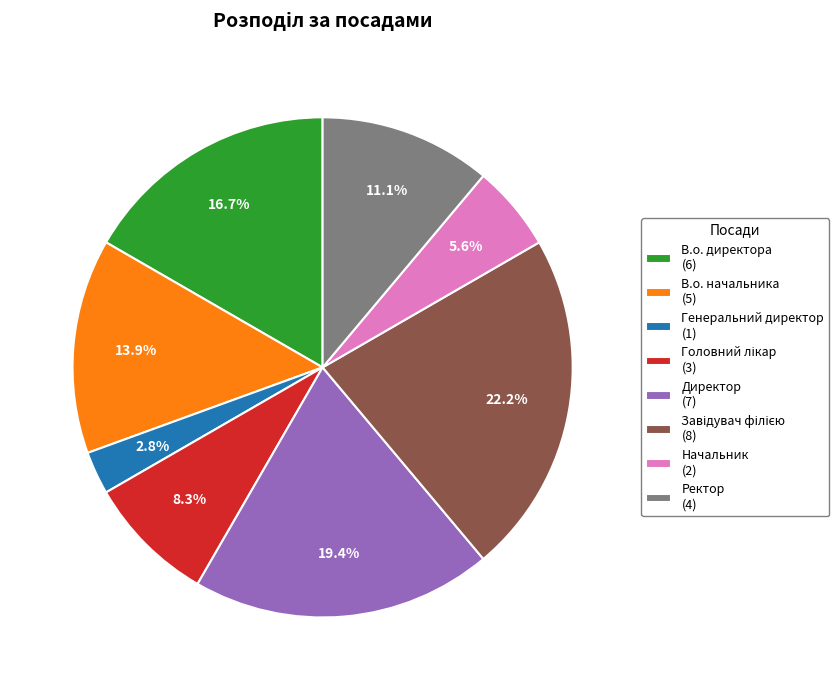

To the nearest percent, what percentage of the pie is Генеральний директор?

3%